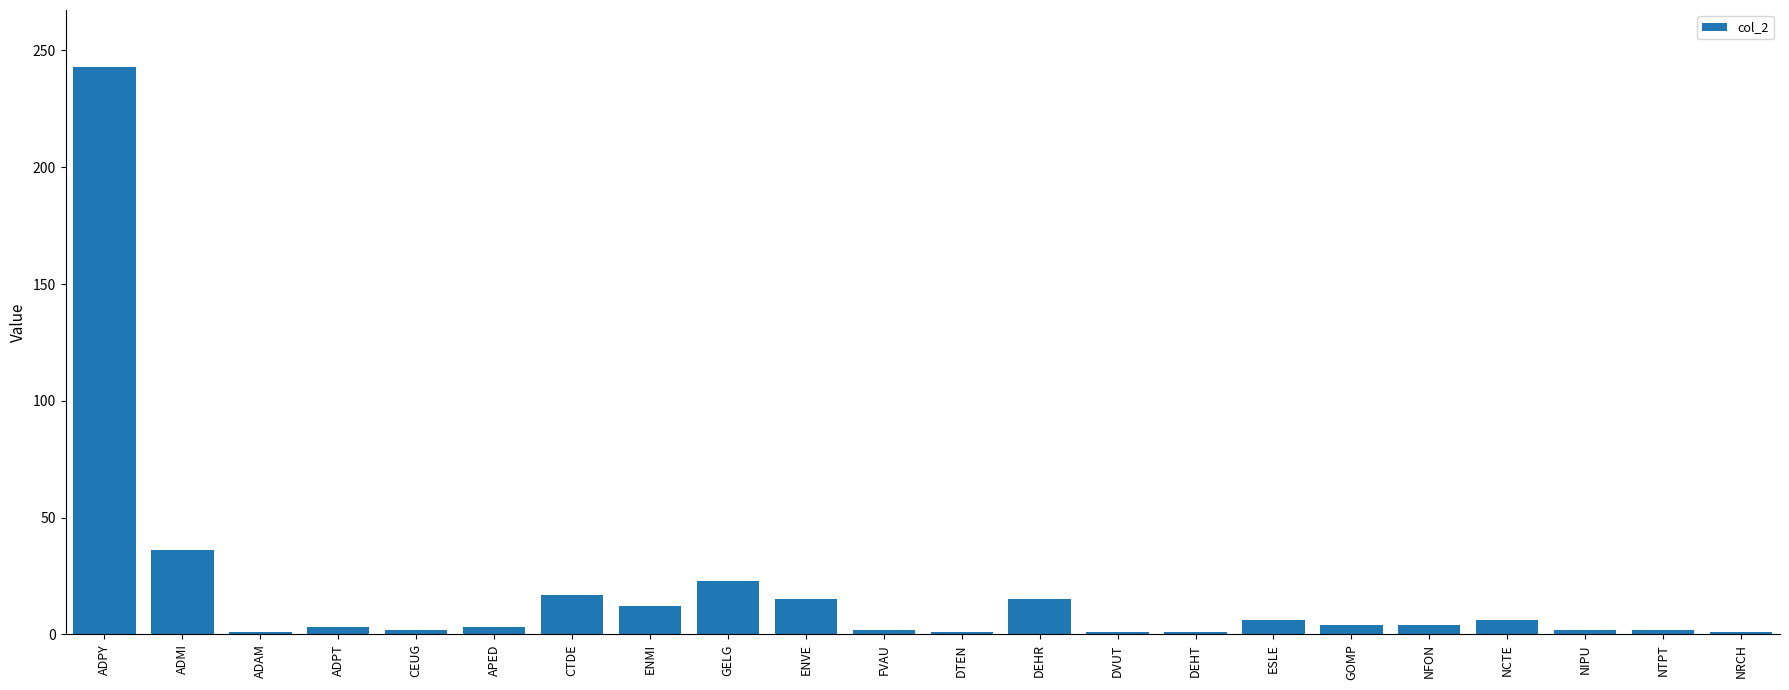

What is the value of the 19th bar from the left?

6